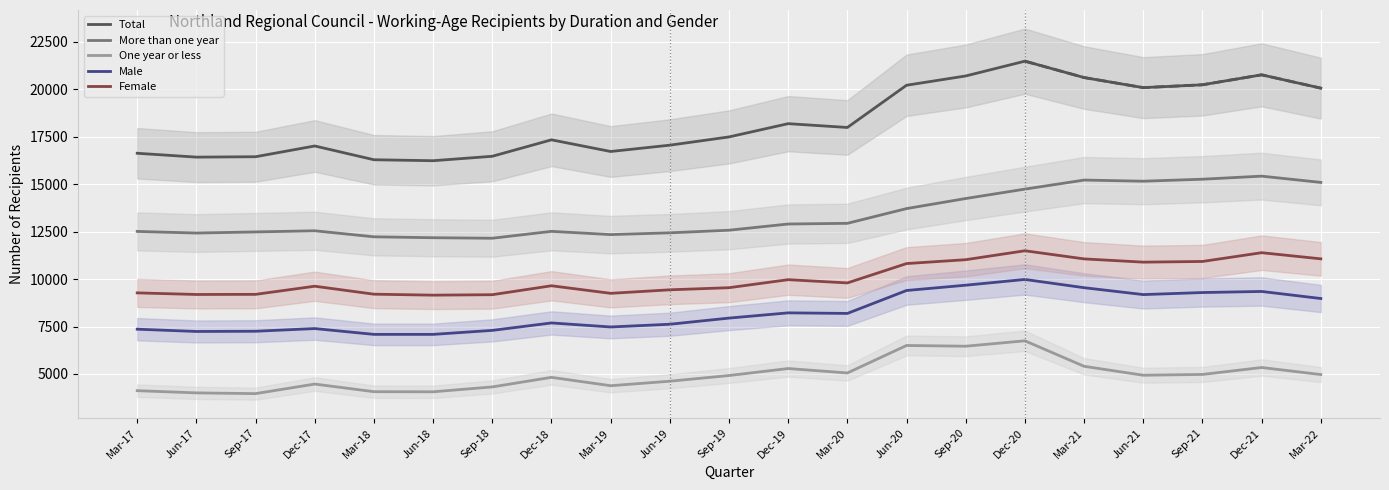

What is the sum of all Total values?

384519